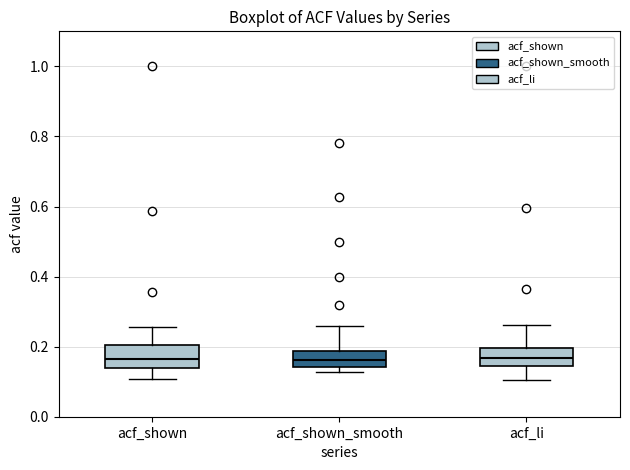

Where does the median line of the box for acf_shown_smooth sit on the y-axis? The values are not printed on the chart, so give them approximately, as read against the axis.

0.16